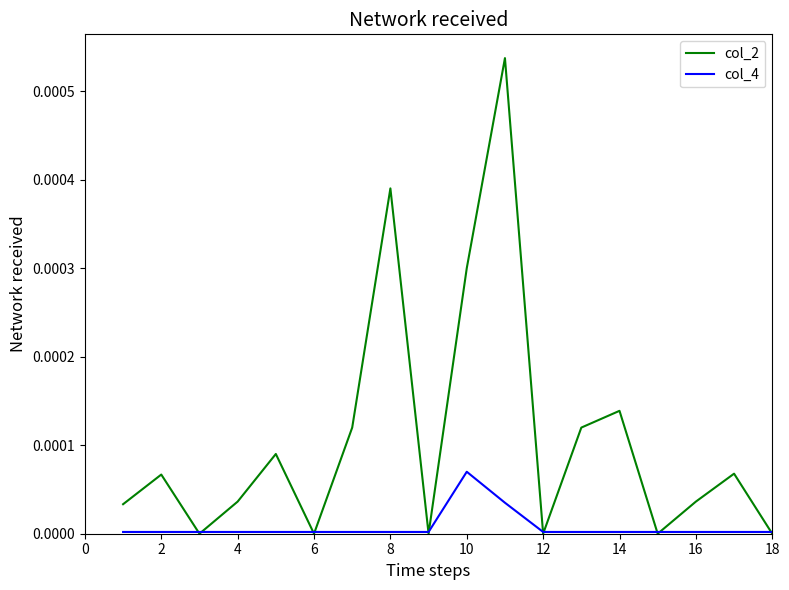

Which series has the largest range (max minus min)?

col_2